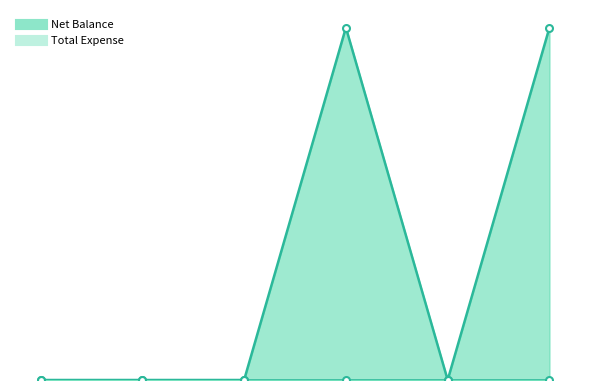

What is the difference between the maximum and minimum values?

40500